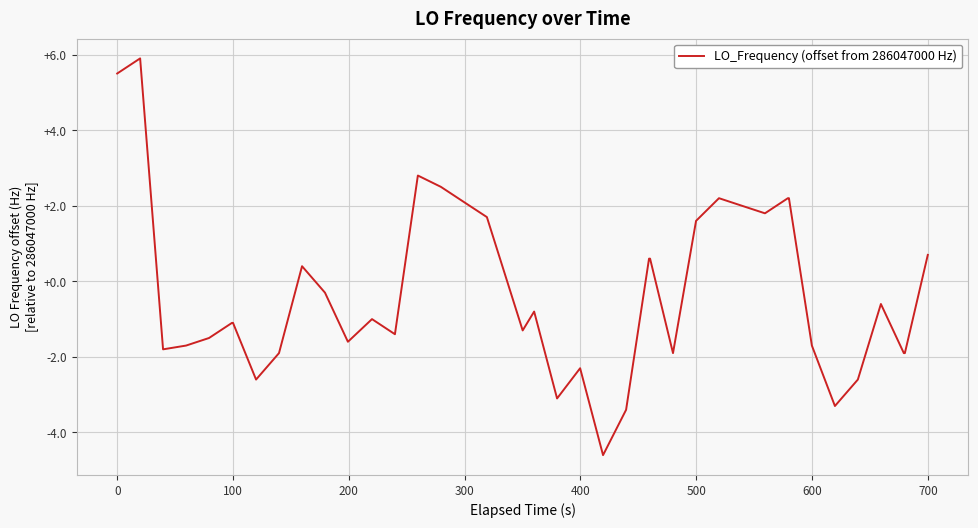

True or false: the data has more than 2 interior local peaks.

True